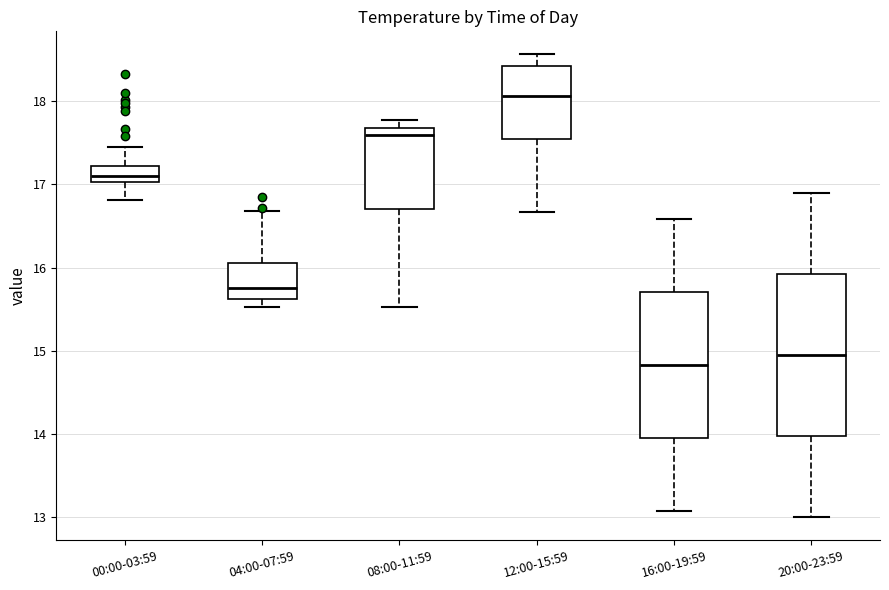

Reading left to right, read every box against the y-axis: the position of its median line, the range the box covers, and the ends of its whiskers. The values are not printed on the chart, so give them approximately, as read against the axis.

00:00-03:59: median 17.1, box 17.0 to 17.2, whiskers 16.8 to 17.5
04:00-07:59: median 15.8, box 15.6 to 16.1, whiskers 15.5 to 16.7
08:00-11:59: median 17.6, box 16.7 to 17.7, whiskers 15.5 to 17.8
12:00-15:59: median 18.1, box 17.5 to 18.4, whiskers 16.7 to 18.6
16:00-19:59: median 14.8, box 13.9 to 15.7, whiskers 13.1 to 16.6
20:00-23:59: median 15.0, box 14.0 to 15.9, whiskers 13.0 to 16.9